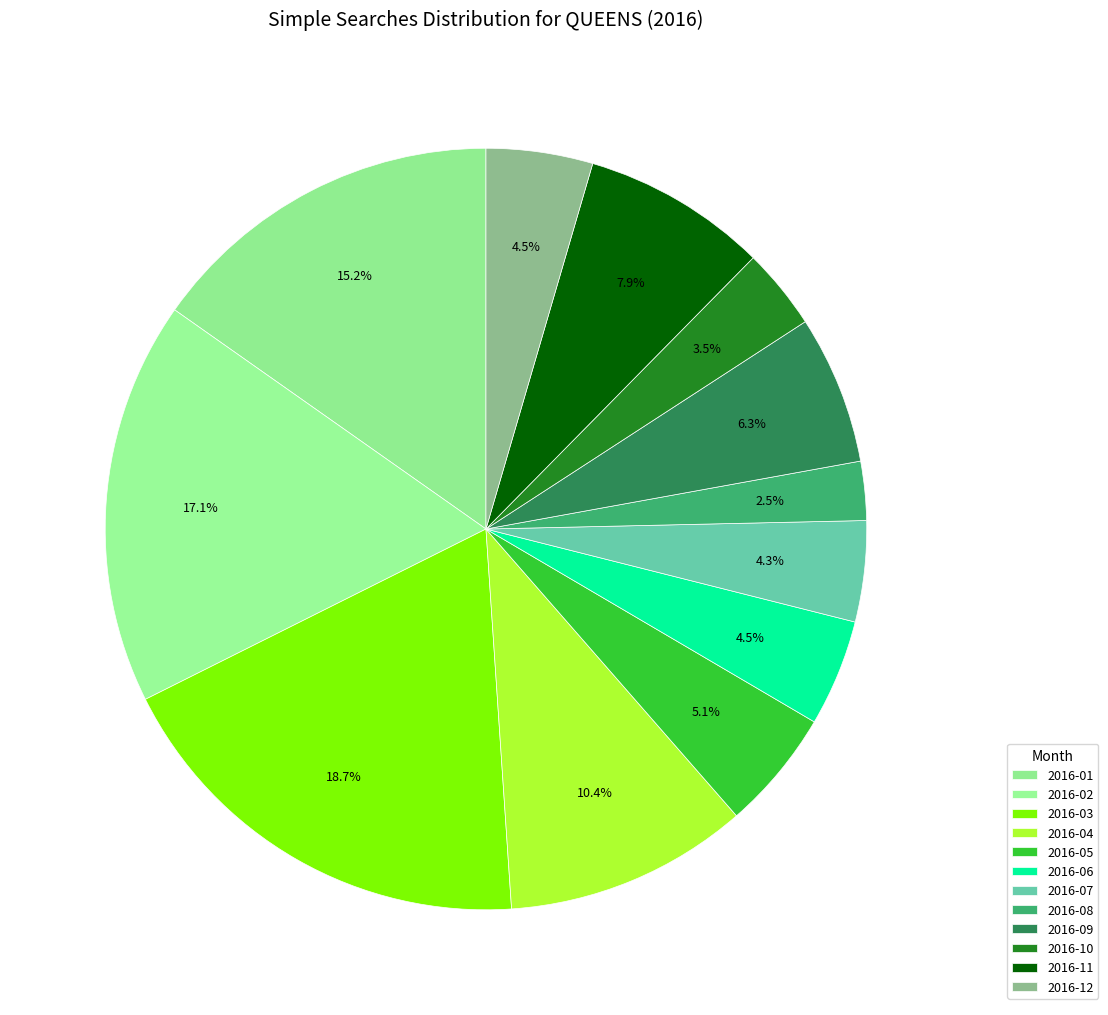

How many slices are in this pie chart?

12